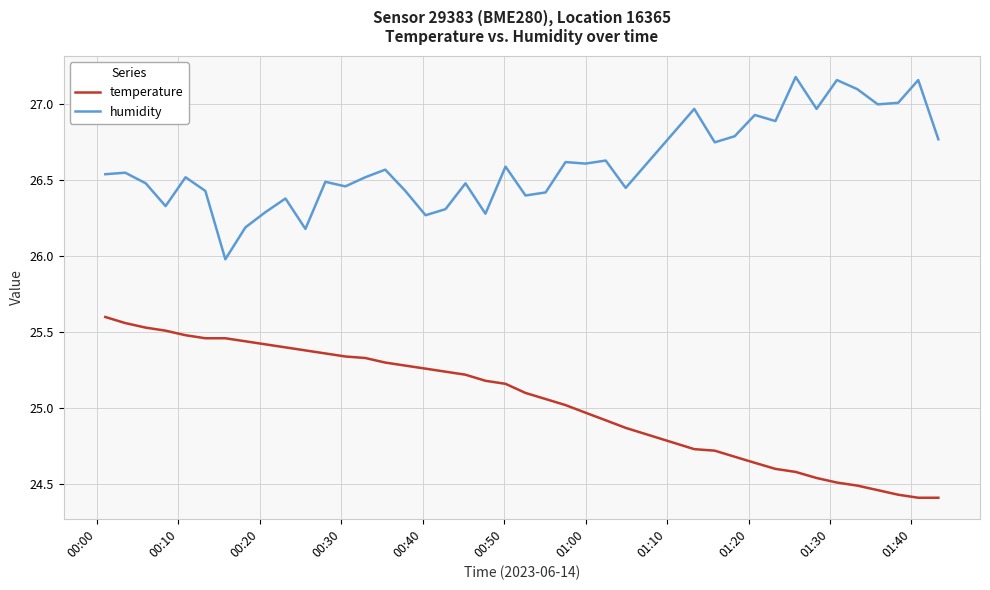

Which series has the largest total across all categories?

humidity